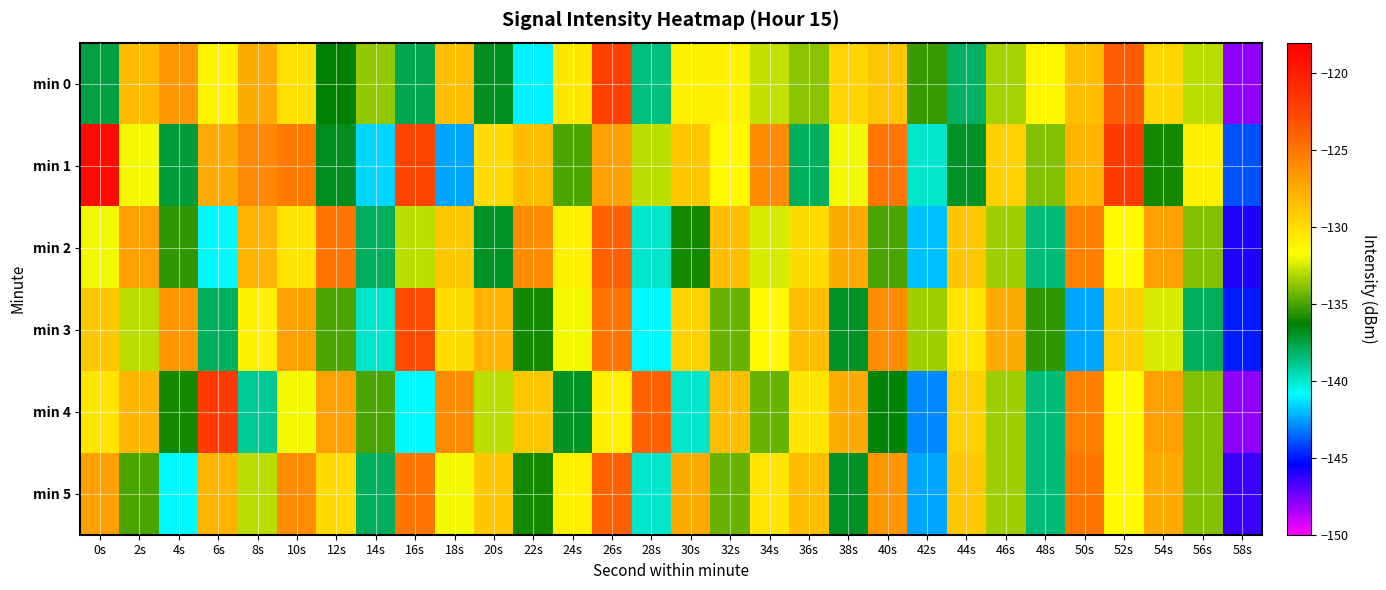

Reading left to right, transcribe all the data shown in this chart.

min 0: 0s=-137.5	2s=-128.3	4s=-126.5	6s=-131.2	8s=-127.4	10s=-130.2	12s=-136.3	14s=-133.7	16s=-137.6	18s=-128.4	20s=-136.8	22s=-141.0	24s=-130.5	26s=-122.3	28s=-138.6	30s=-130.9	32s=-131.0	34s=-132.8	36s=-133.8	38s=-129.6	40s=-128.8	42s=-135.3	44s=-138.1	46s=-133.3	48s=-131.4	50s=-128.4	52s=-123.7	54s=-129.7	56s=-133.0	58s=-148.0
min 1: 0s=-118.7	2s=-131.9	4s=-137.3	6s=-127.4	8s=-125.8	10s=-125.0	12s=-136.8	14s=-141.6	16s=-122.5	18s=-142.4	20s=-130.0	22s=-128.5	24s=-135.0	26s=-127.0	28s=-133.0	30s=-129.0	32s=-131.5	34s=-126.0	36s=-138.0	38s=-132.0	40s=-125.0	42s=-140.0	44s=-137.0	46s=-129.5	48s=-134.0	50s=-128.0	52s=-122.0	54s=-136.0	56s=-131.0	58s=-144.0
min 2: 0s=-132.0	2s=-127.0	4s=-135.5	6s=-141.0	8s=-128.0	10s=-130.5	12s=-125.0	14s=-138.0	16s=-133.0	18s=-129.0	20s=-137.0	22s=-126.0	24s=-131.0	26s=-124.0	28s=-140.0	30s=-136.0	32s=-128.5	34s=-132.5	36s=-130.0	38s=-127.5	40s=-135.0	42s=-142.0	44s=-129.0	46s=-133.5	48s=-138.5	50s=-125.5	52s=-131.5	54s=-127.0	56s=-134.0	58s=-146.0
min 3: 0s=-129.0	2s=-133.0	4s=-126.5	6s=-138.0	8s=-131.0	10s=-127.0	12s=-135.0	14s=-140.0	16s=-123.0	18s=-130.0	20s=-128.0	22s=-136.0	24s=-132.0	26s=-125.0	28s=-141.0	30s=-129.5	32s=-134.5	34s=-131.5	36s=-128.5	38s=-137.0	40s=-126.0	42s=-133.5	44s=-130.5	46s=-127.5	48s=-135.5	50s=-142.5	52s=-129.5	54s=-132.5	56s=-138.0	58s=-145.0
min 4: 0s=-130.5	2s=-128.0	4s=-136.0	6s=-122.0	8s=-139.0	10s=-132.0	12s=-127.0	14s=-135.0	16s=-141.0	18s=-126.0	20s=-133.0	22s=-129.0	24s=-137.0	26s=-131.0	28s=-124.0	30s=-140.0	32s=-128.5	34s=-134.5	36s=-130.5	38s=-127.5	40s=-136.5	42s=-143.0	44s=-129.5	46s=-133.5	48s=-138.5	50s=-125.5	52s=-131.5	54s=-127.0	56s=-134.0	58s=-148.0
min 5: 0s=-127.0	2s=-135.0	4s=-141.0	6s=-128.0	8s=-133.0	10s=-126.0	12s=-130.0	14s=-138.0	16s=-125.0	18s=-132.0	20s=-129.0	22s=-136.0	24s=-131.0	26s=-124.0	28s=-140.0	30s=-127.5	32s=-134.5	34s=-130.5	36s=-128.5	38s=-137.0	40s=-126.5	42s=-142.5	44s=-129.0	46s=-133.5	48s=-138.5	50s=-125.0	52s=-131.5	54s=-127.5	56s=-134.0	58s=-146.5